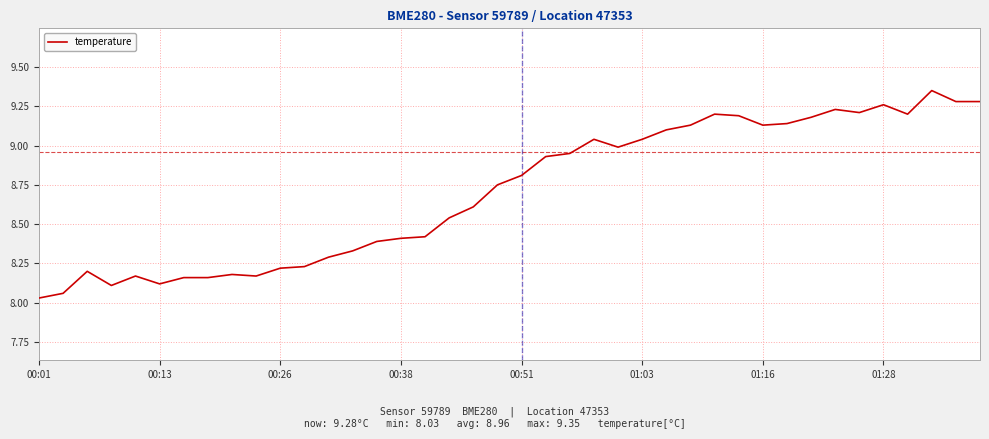

What is the difference between the maximum and minimum values?

1.3